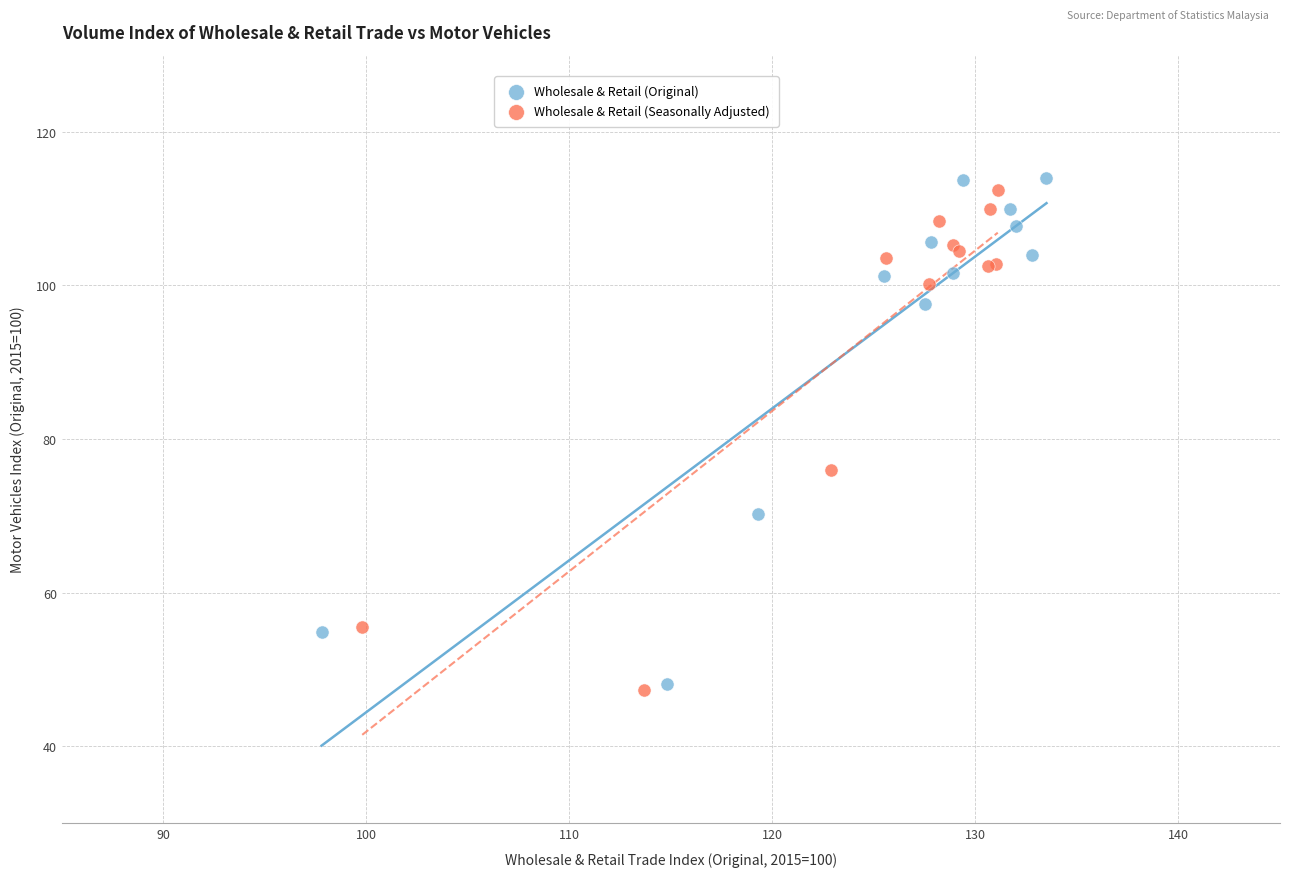

What are all the series names shown in the legend?

Wholesale & Retail (Original), Wholesale & Retail (Seasonally Adjusted)